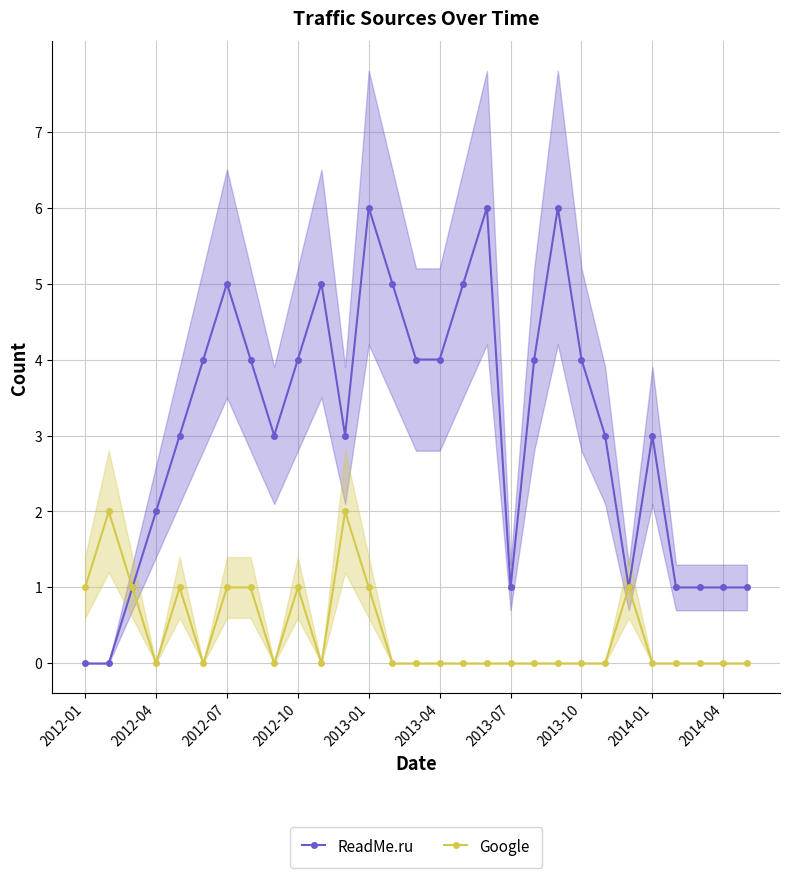

The Google series shows 0 at 2013-07. True or false?

True